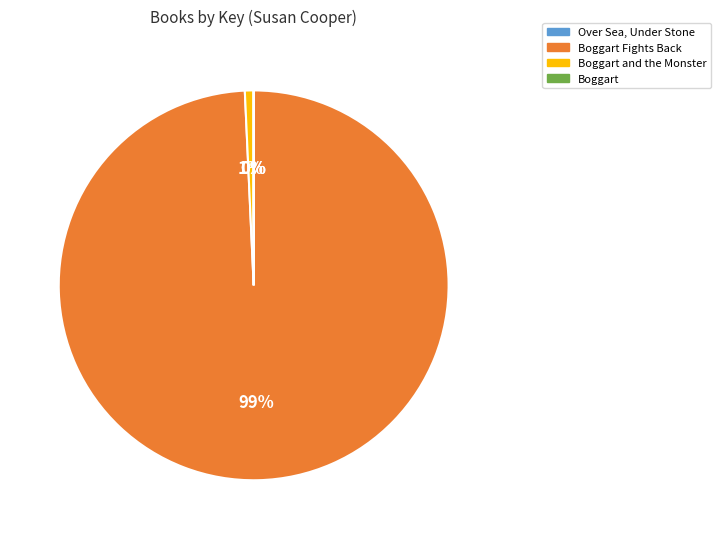

To the nearest percent, what is the difference between the largest and smallest slice percentages?

99%